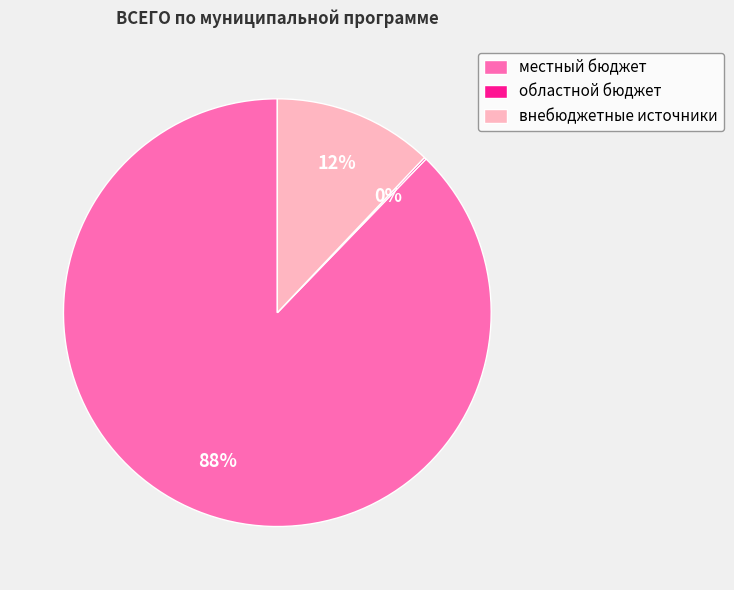

Is it true that местный бюджет is 88% of the pie?

True